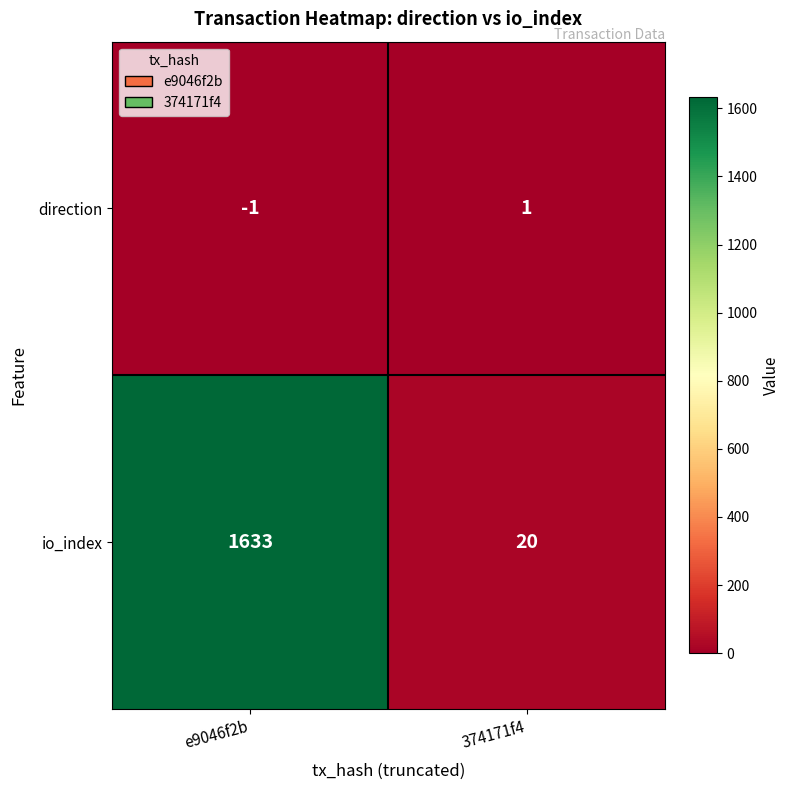

What is the difference between the io_index values at 374171f4 and e9046f2b?

1613